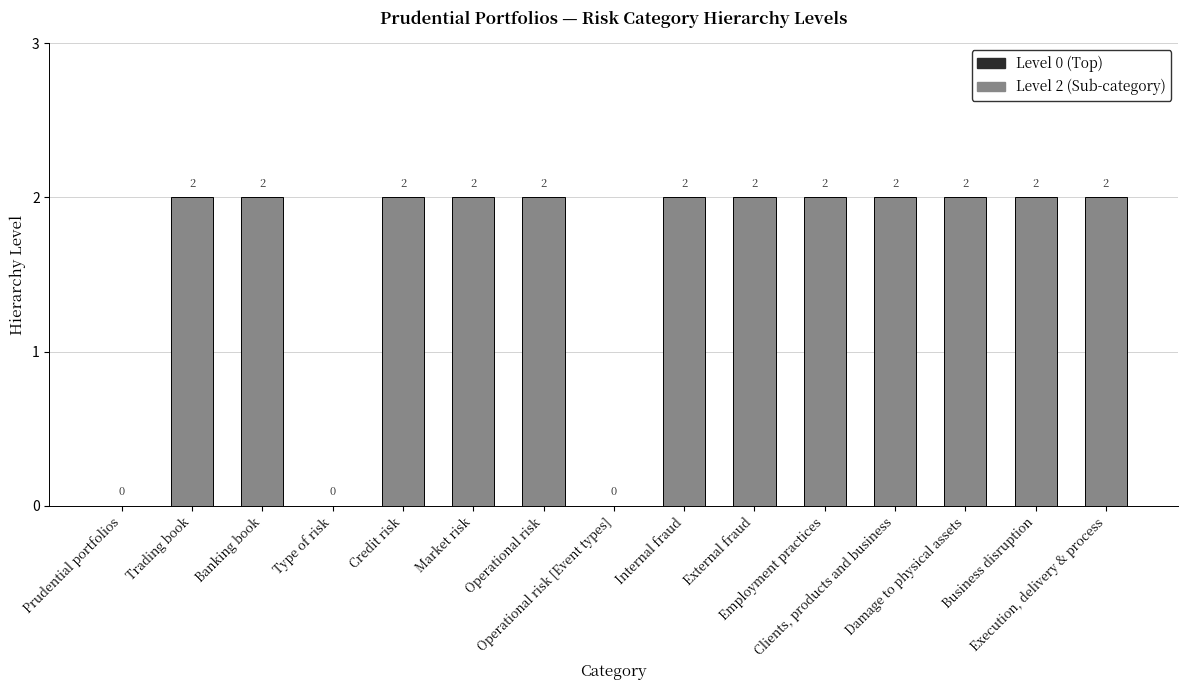

What is the sum of all values?

24